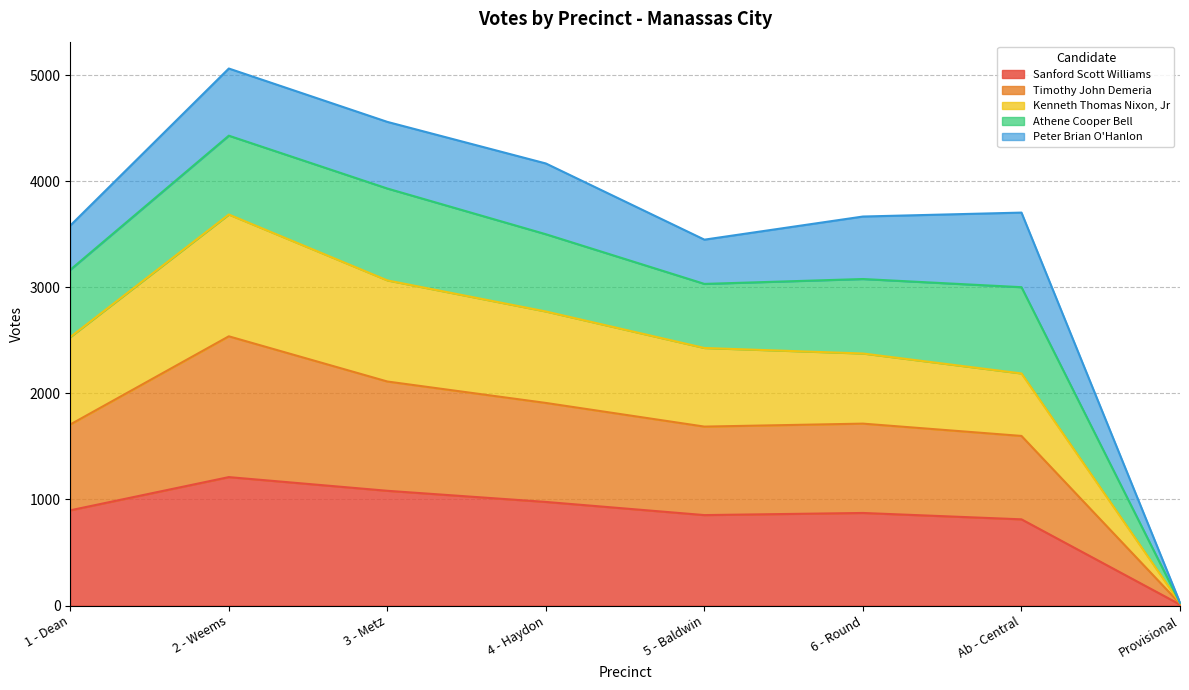

How many data points in Kenneth Thomas Nixon, Jr are above 2531?

3